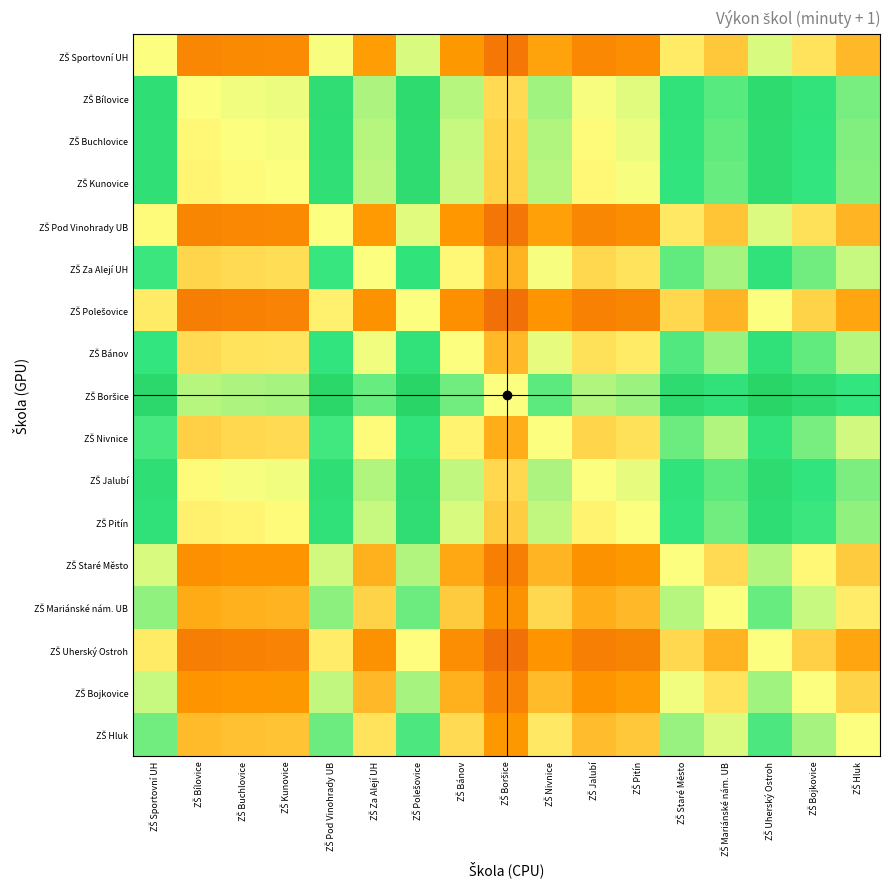

At which category is the sum across all series the highest?

ZŠ Uherský Ostroh